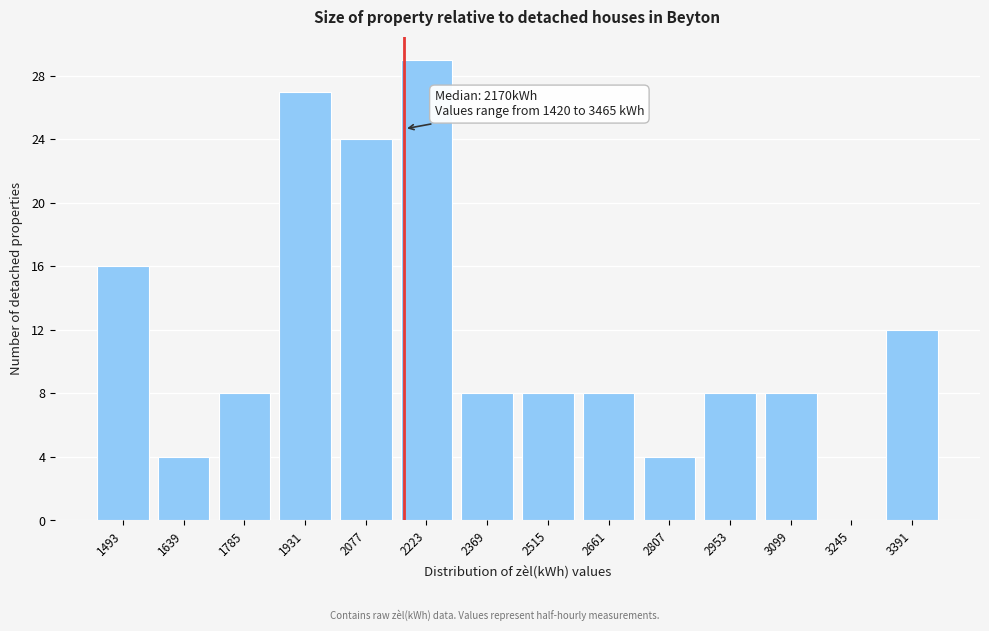

Which range on the x-axis has the tallest bar?

2160 to 2300